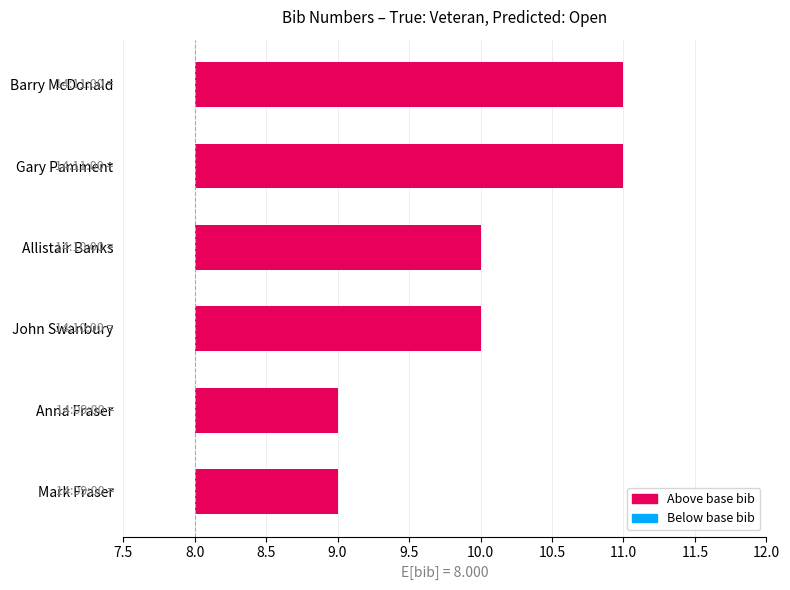

Are the bars grouped side by side (vs. stacked)?

No